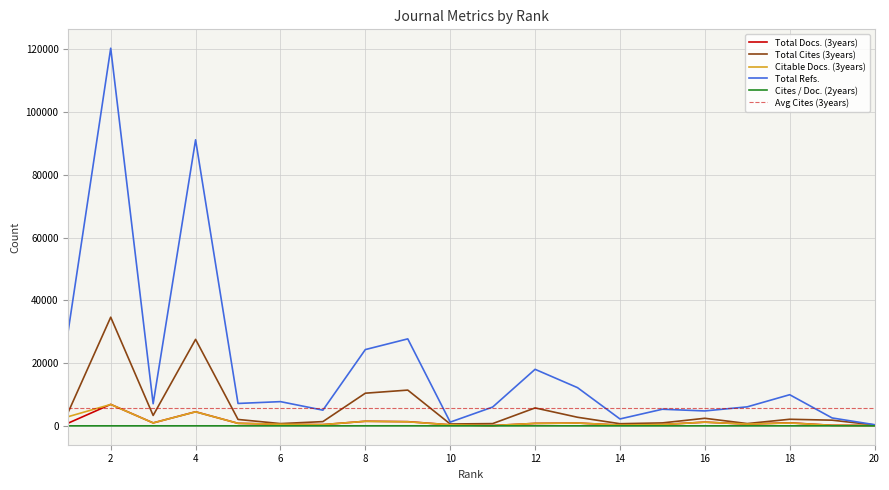

At which category is the sum across all series the highest?

2